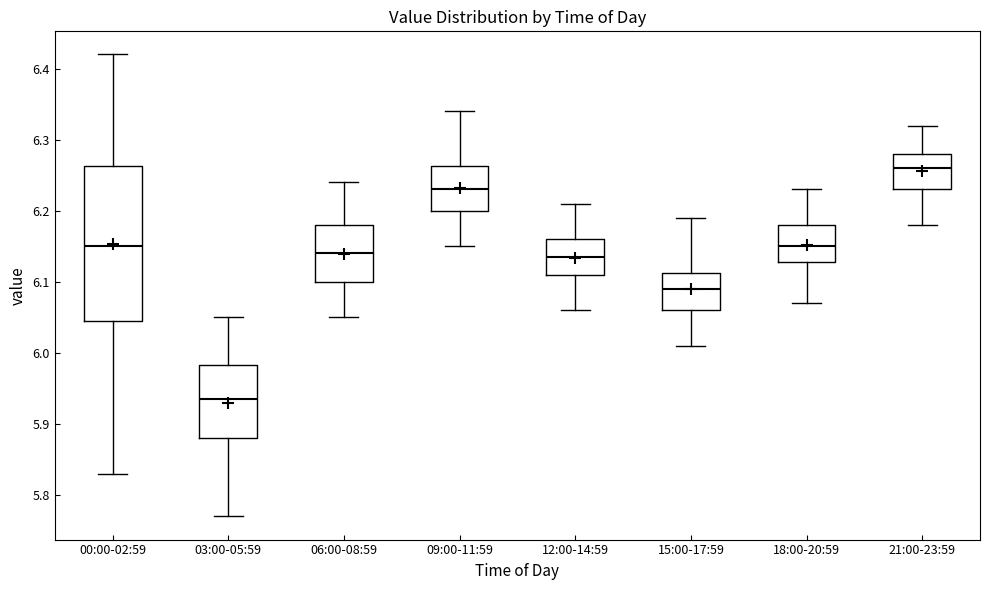

Which box's median line is the lowest?

03:00-05:59